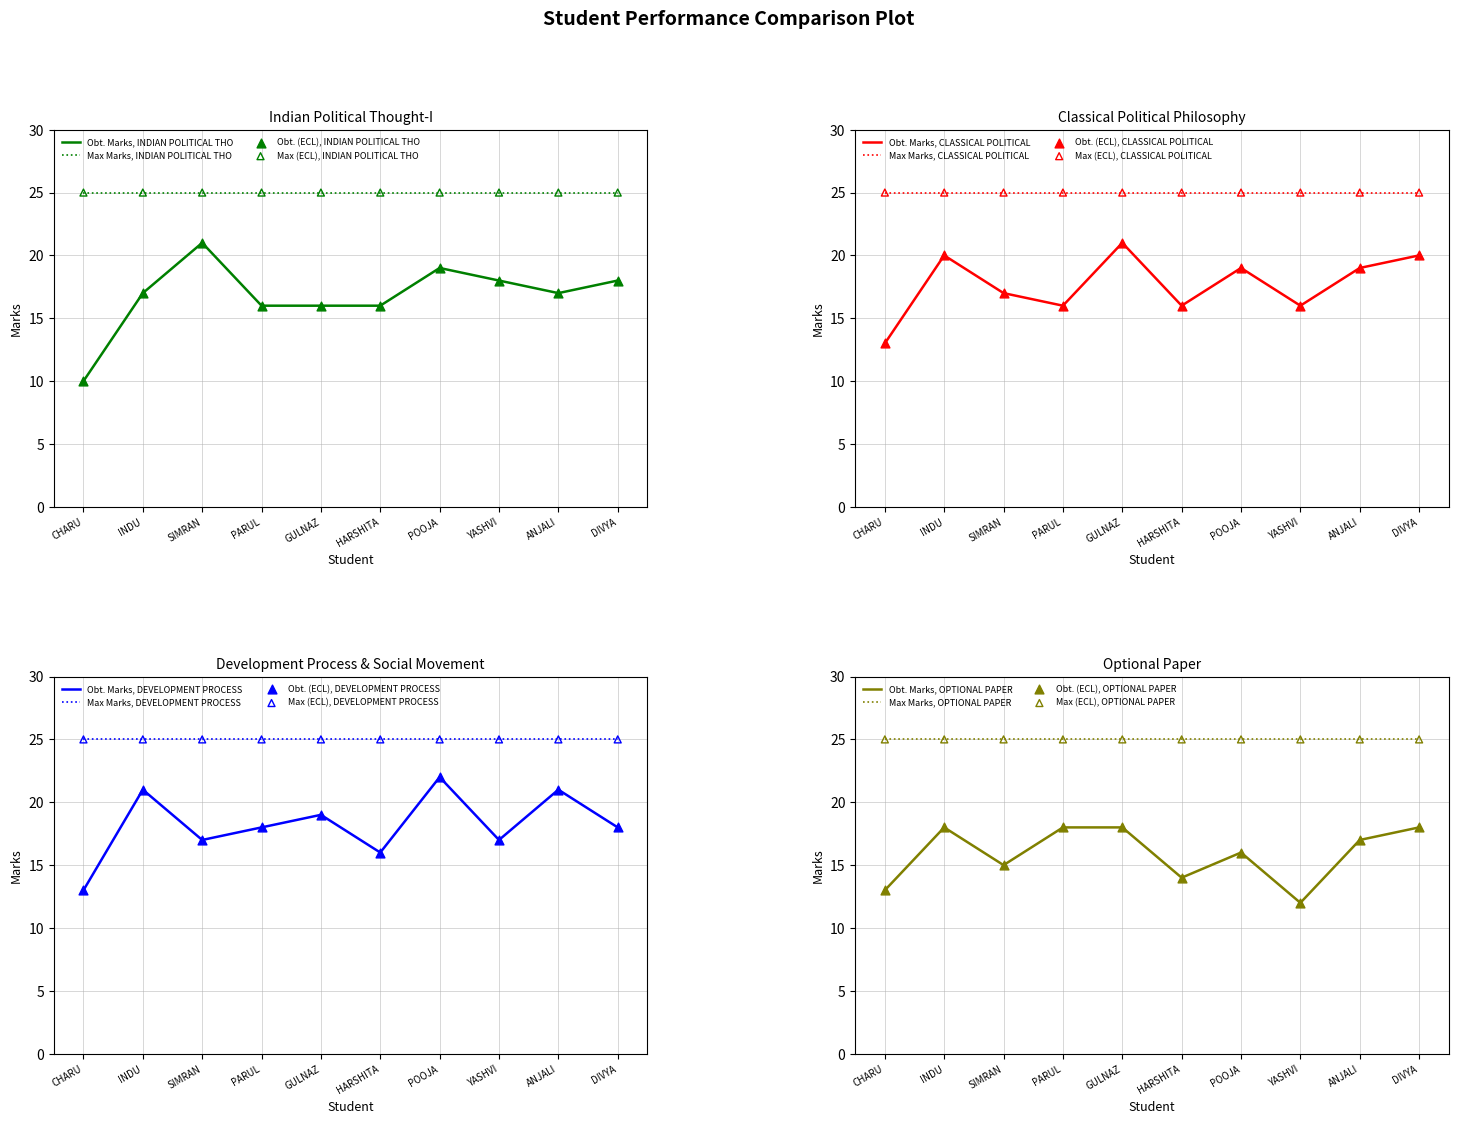

Which series has the largest total across all categories?

DEVELOPMENT PROCESS AND SOCIAL MOVEMENT